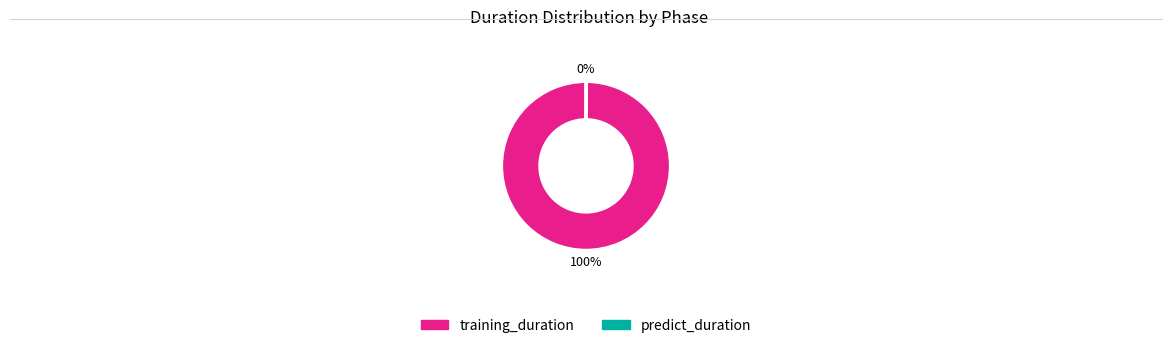

True or false: training_duration accounts for 100% of the total.

True